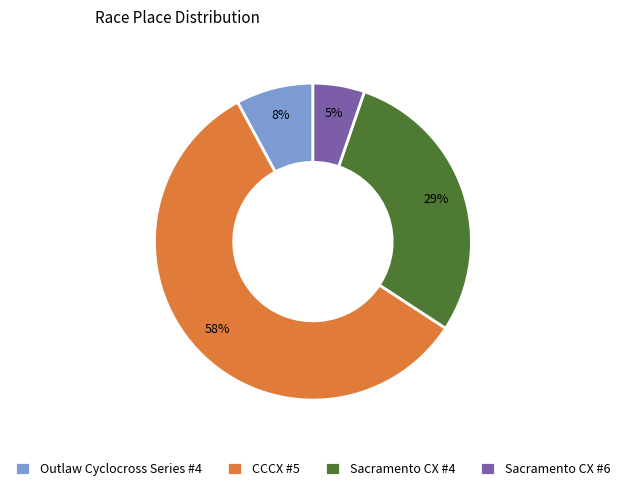

What is the smallest slice in the pie chart?

Sacramento CX #6